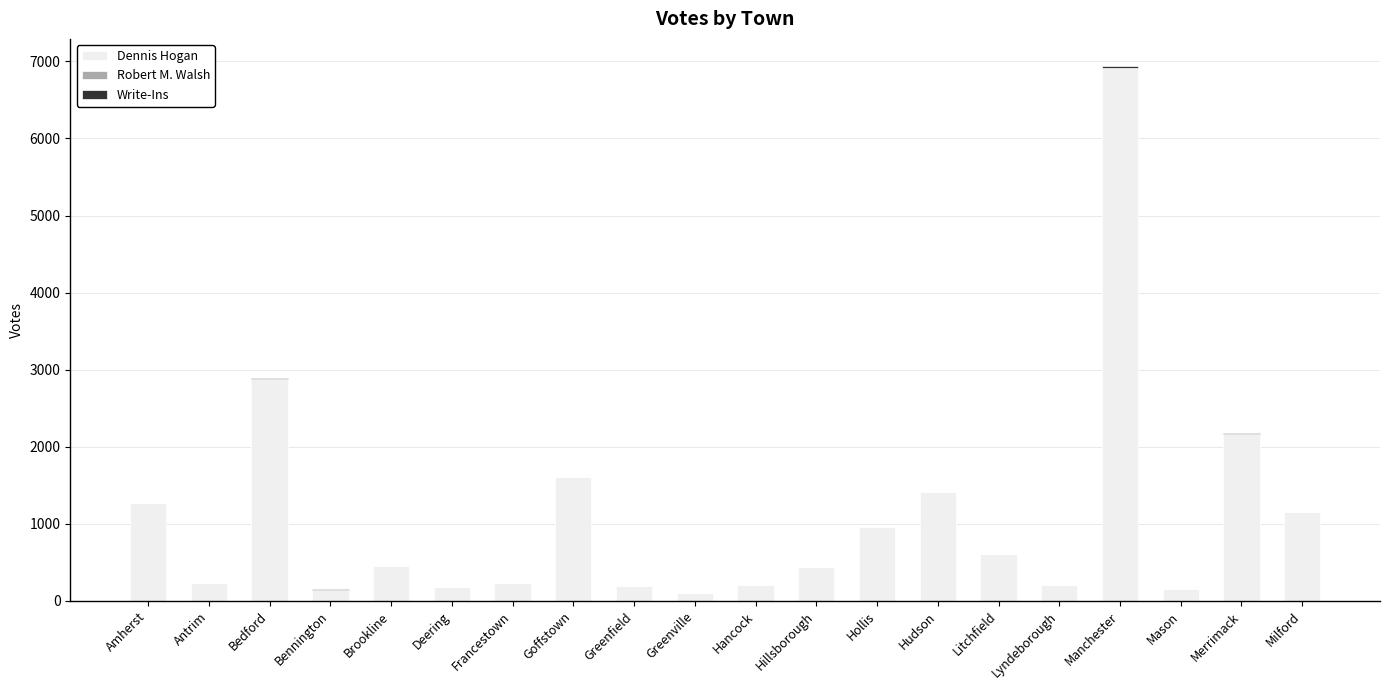

The value of Dennis Hogan at Litchfield is 170. True or false?

False